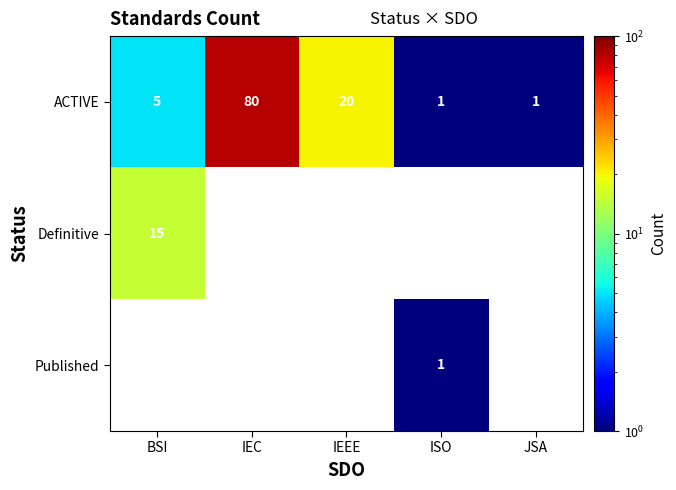

What is the sum of all ACTIVE values?

107